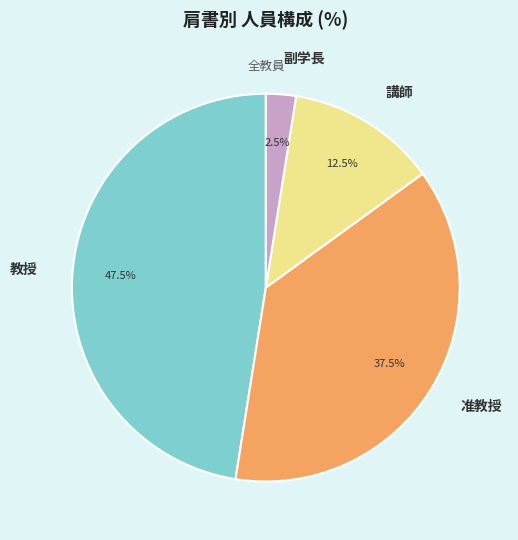

Does 副学長 account for over 50% of the chart?

No